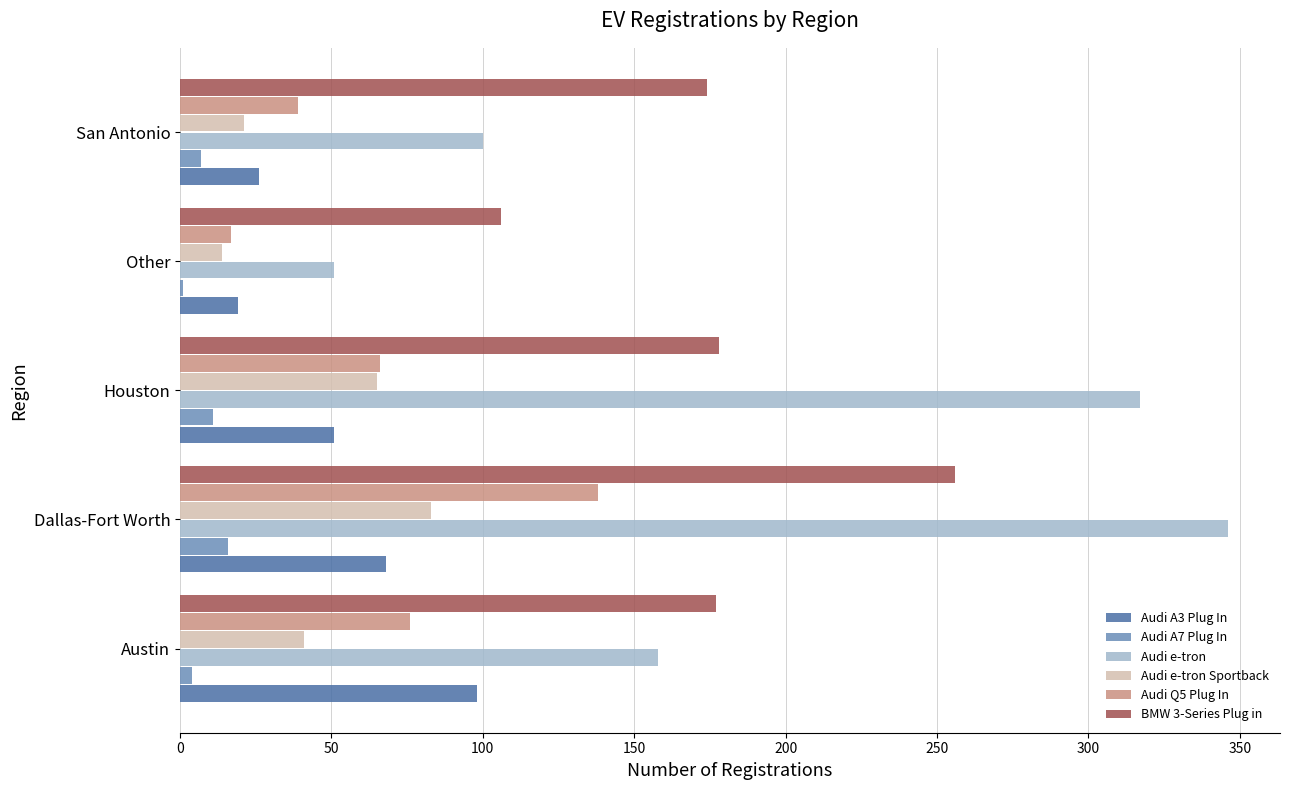

Is the value of Audi Q5 Plug In at Dallas-Fort Worth greater than the value of Audi A7 Plug In at San Antonio?

Yes